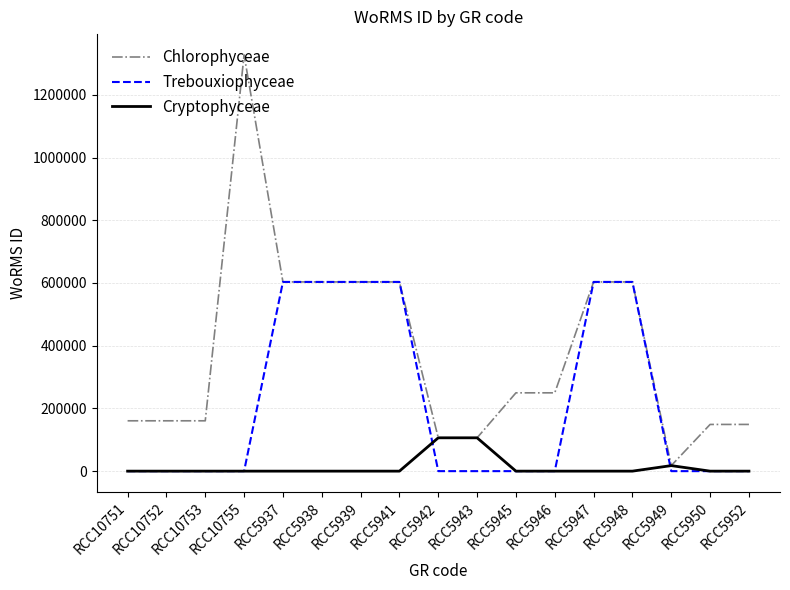

Rank the series by their maximum value, from lowest to highest.

Cryptophyceae, Trebouxiophyceae, Chlorophyceae